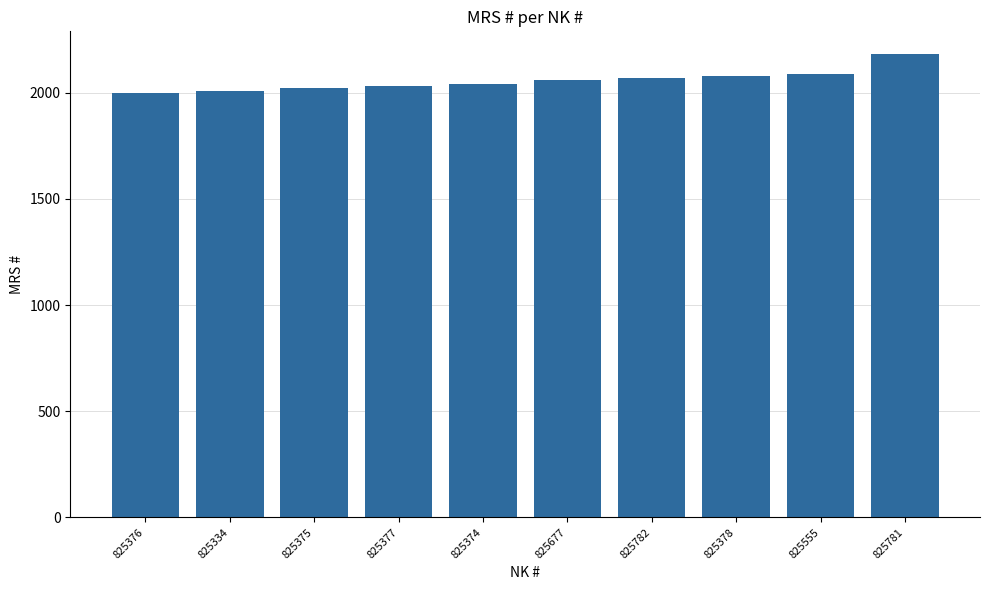

The chart shows a value of 947 at 825555. True or false?

False